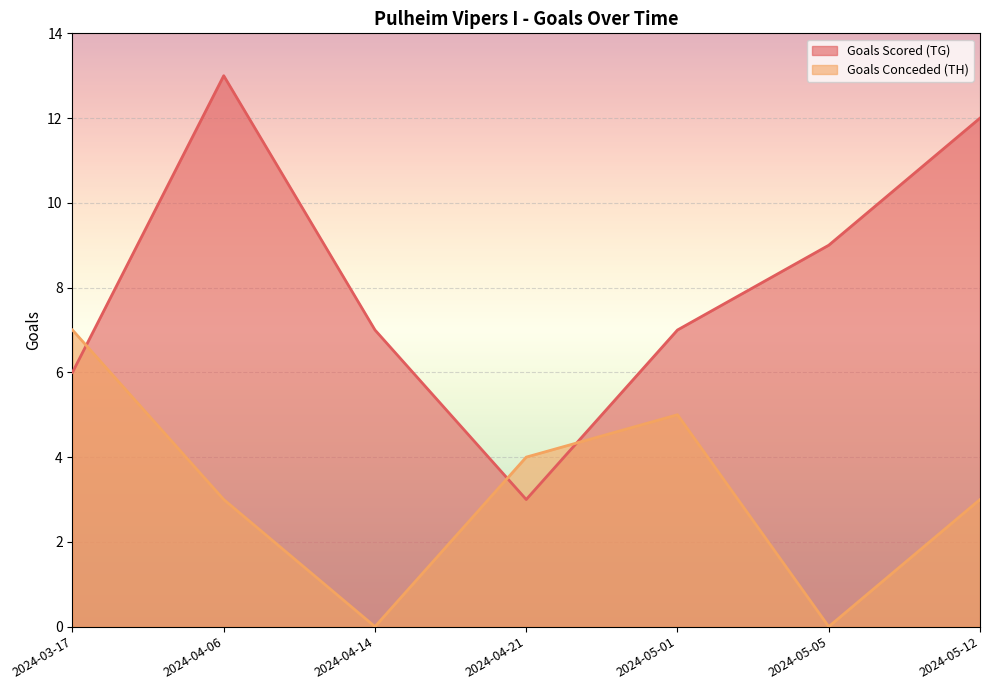

True or false: Goals Scored (TG) has a value of 12 at 2024-05-12.

True